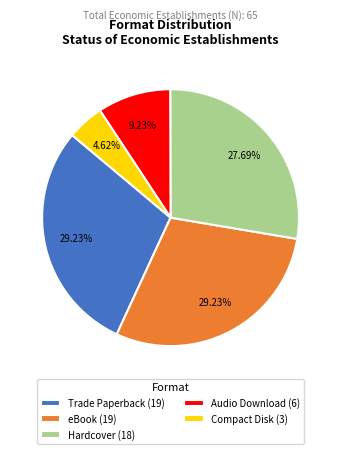

Combined, do Hardcover and Compact Disk account for over 50%?

No